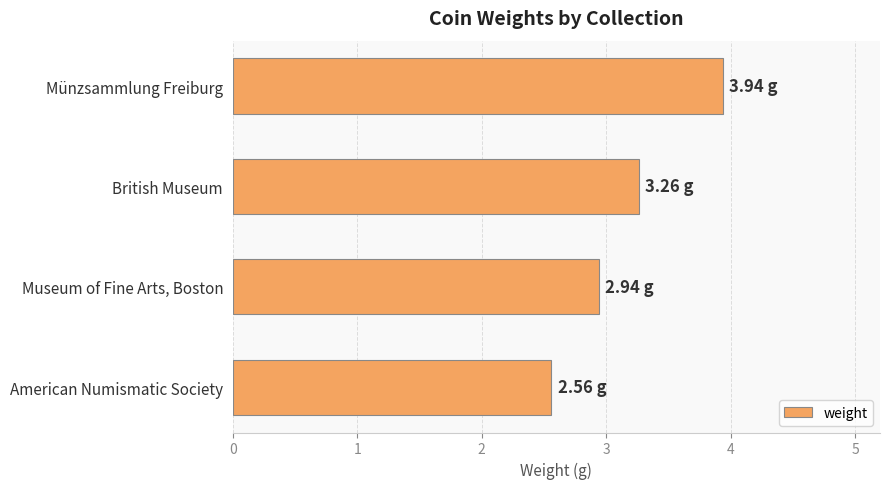

What is the sum of all values?

12.7